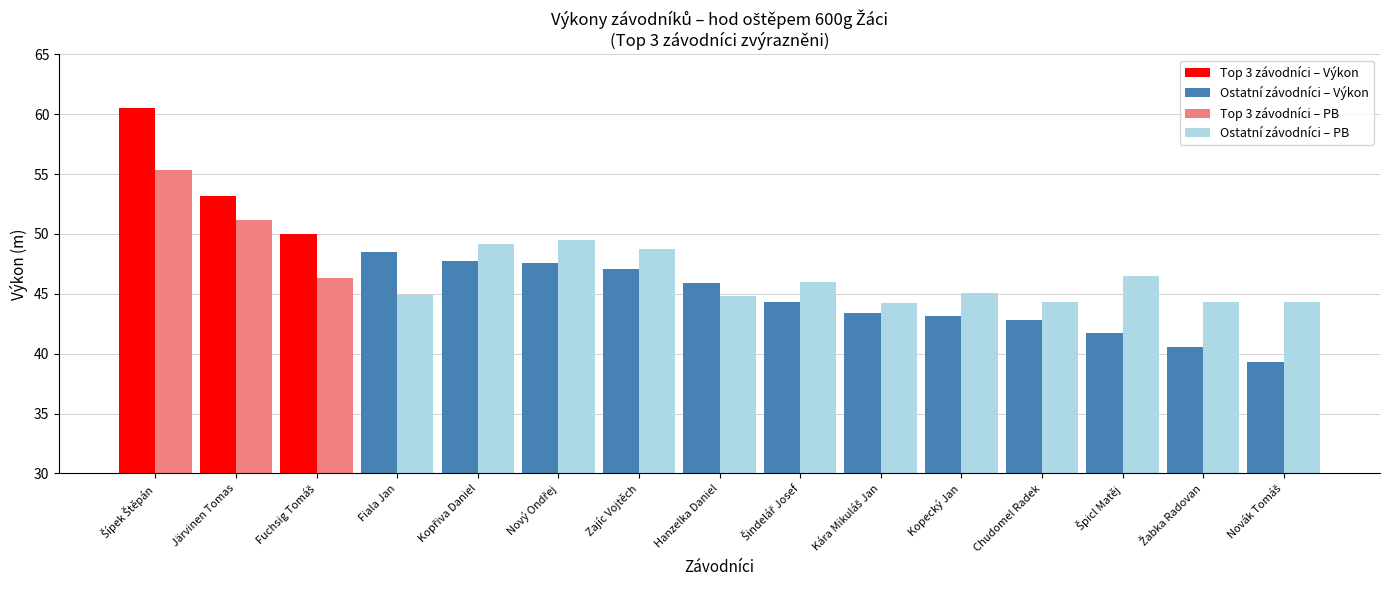

What is the value of the Výkon bar at the 3rd from the left?

50.0